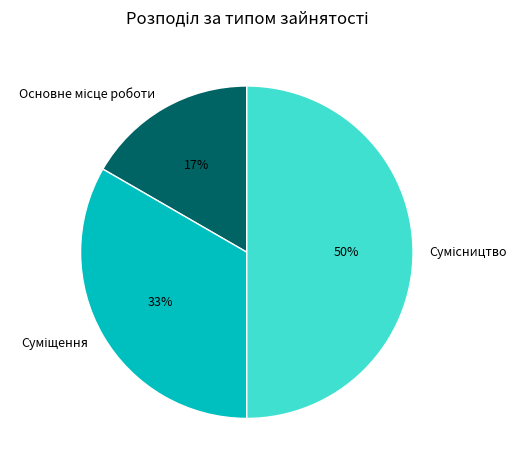

To the nearest percent, what is the average slice percentage?

33%